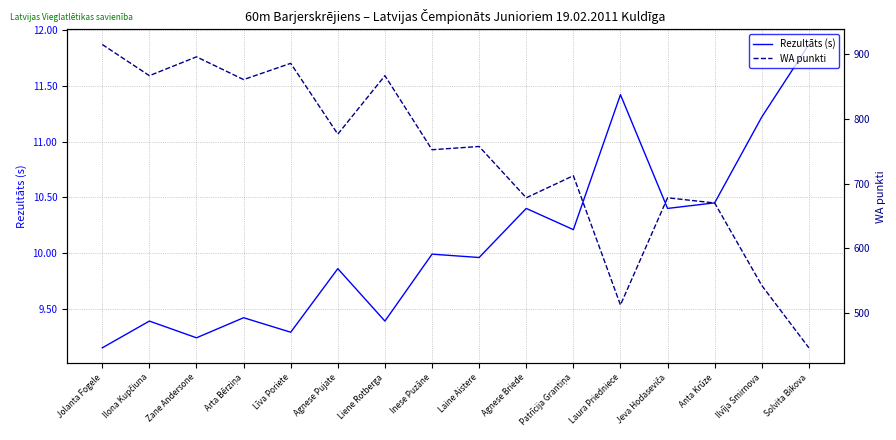

True or false: WA punkti and Rezultāts (s) intersect in this chart.

False